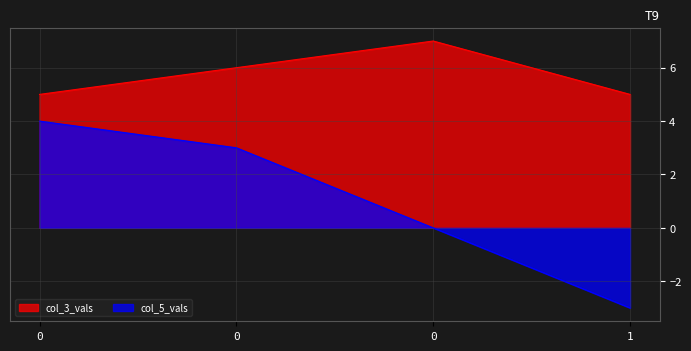

What is the sum of all col_3_vals values?

23